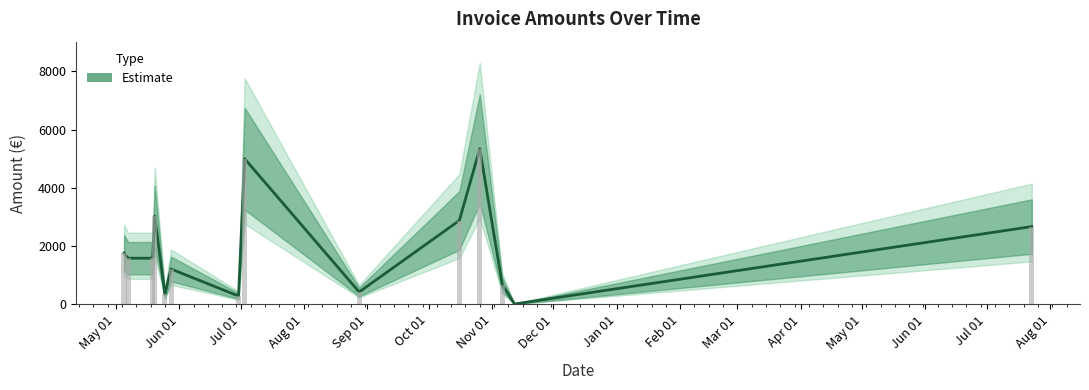

Where does the data first go above 1586?

2020-05-05